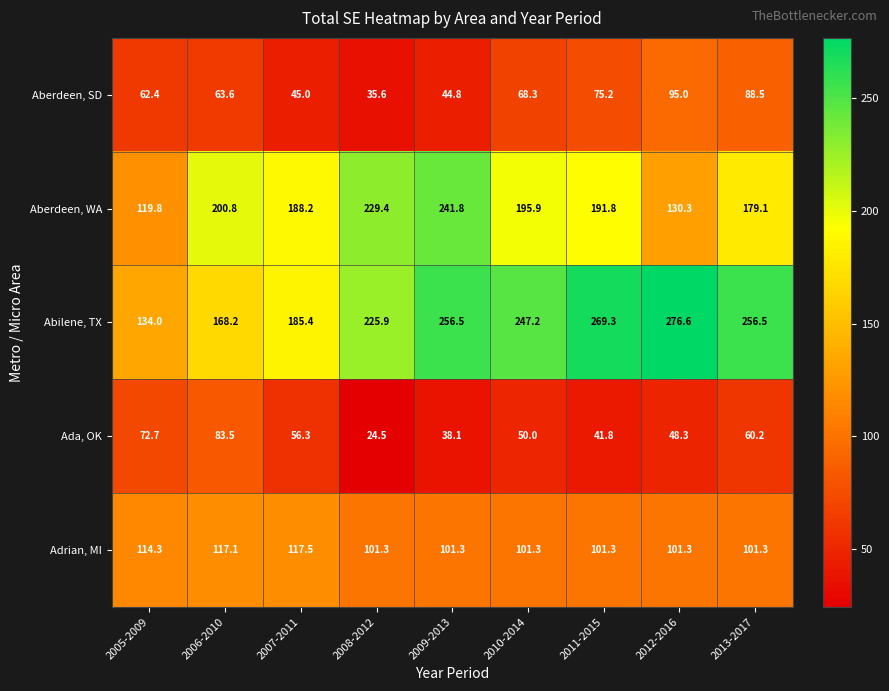

What is the smallest value displayed?

24.5